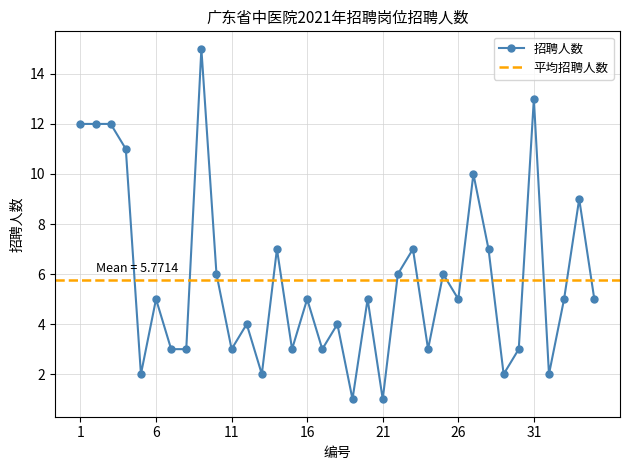

How many interior local valleys (lower than both neighbors) does the data have?

11